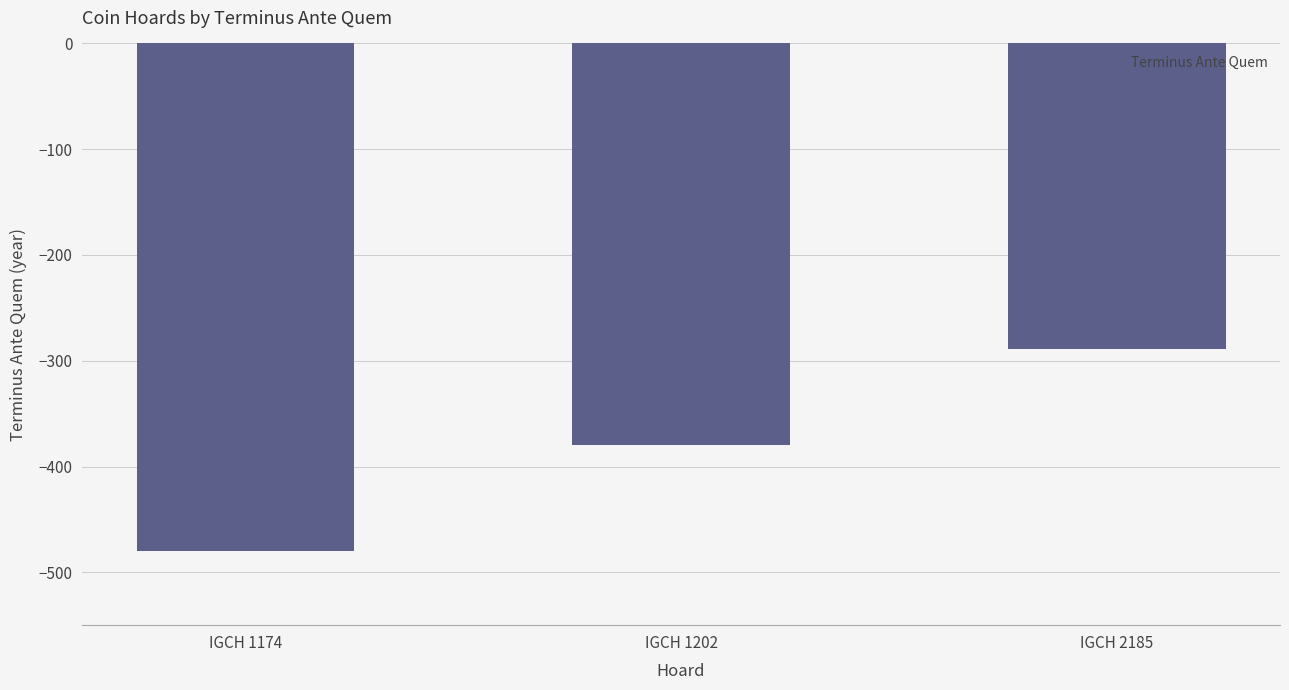

How many values exceed -380?

1